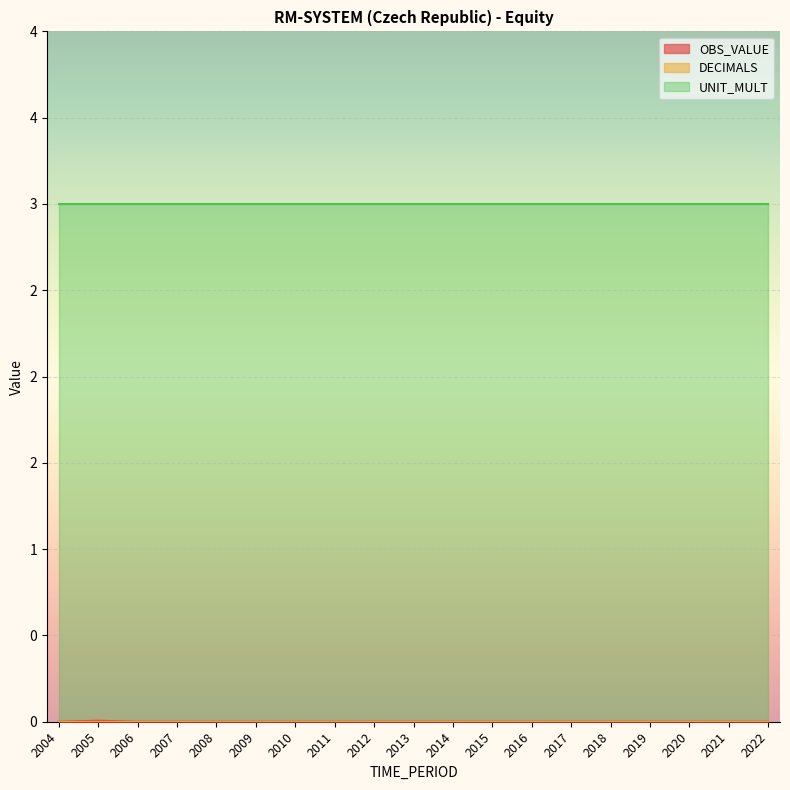

Which series has the largest range (max minus min)?

OBS_VALUE